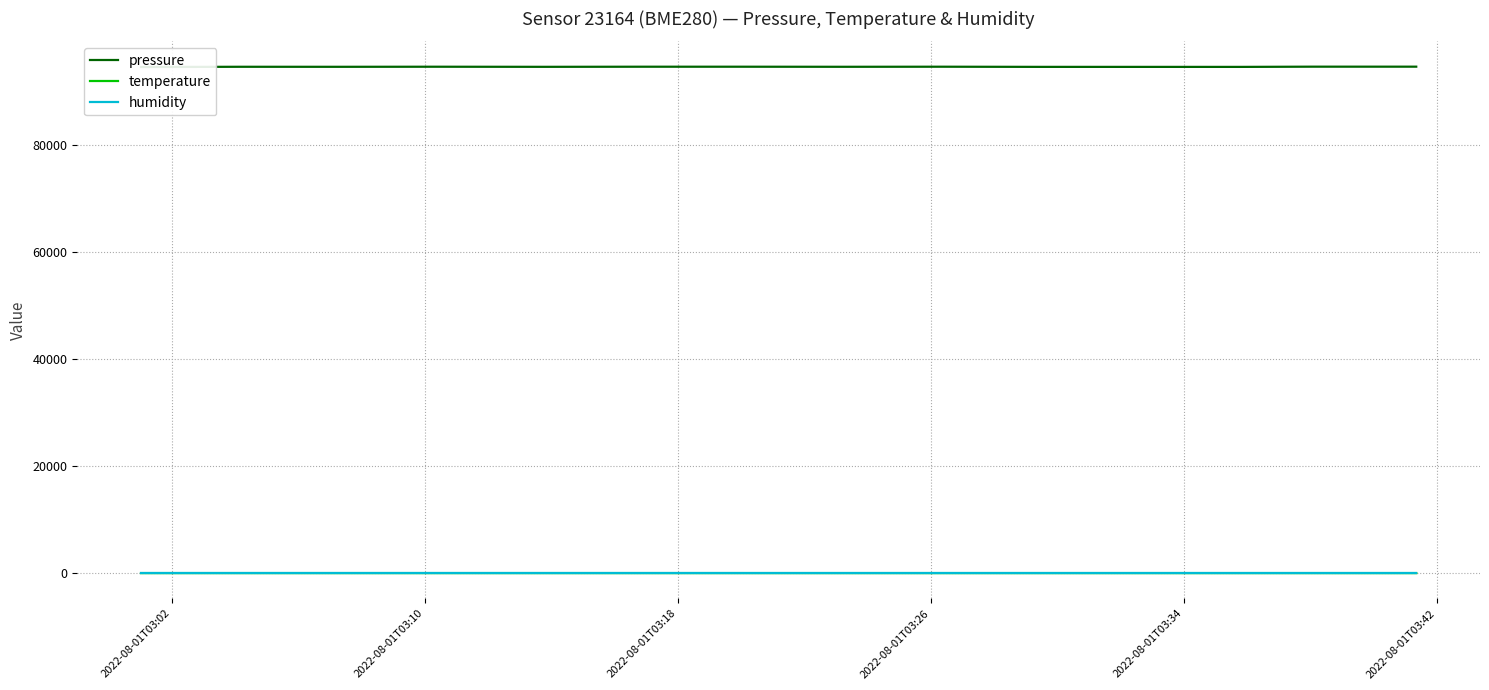

What is the sum of all pressure values?

1324533.8